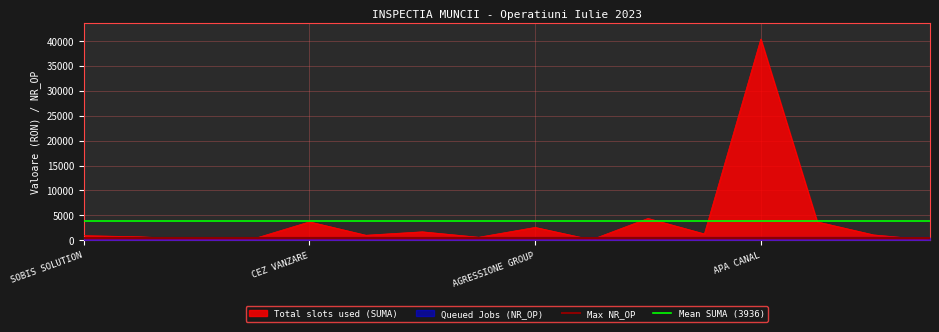

What is the highest value of the Total slots used (SUMA) series?

40372.0